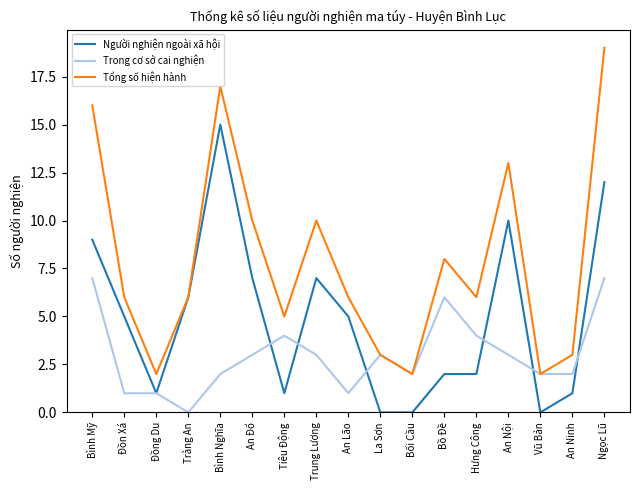

Where is the first local maximum for Người nghiện ngoài xã hội?

Bình Nghĩa